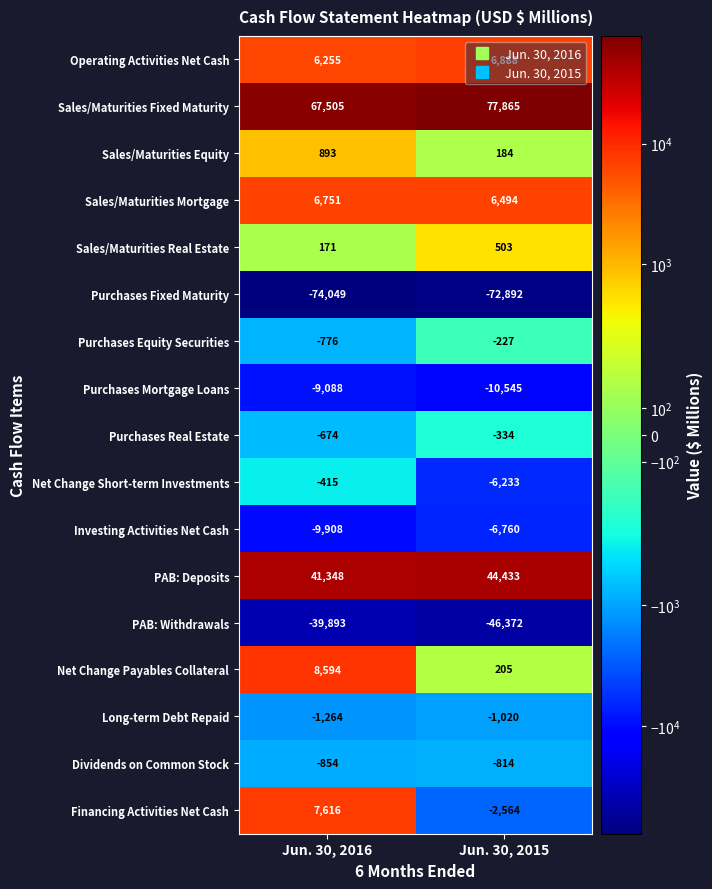

Which series changed the most between Jun. 30, 2016 and Jun. 30, 2015?

Sales/Maturities Fixed Maturity